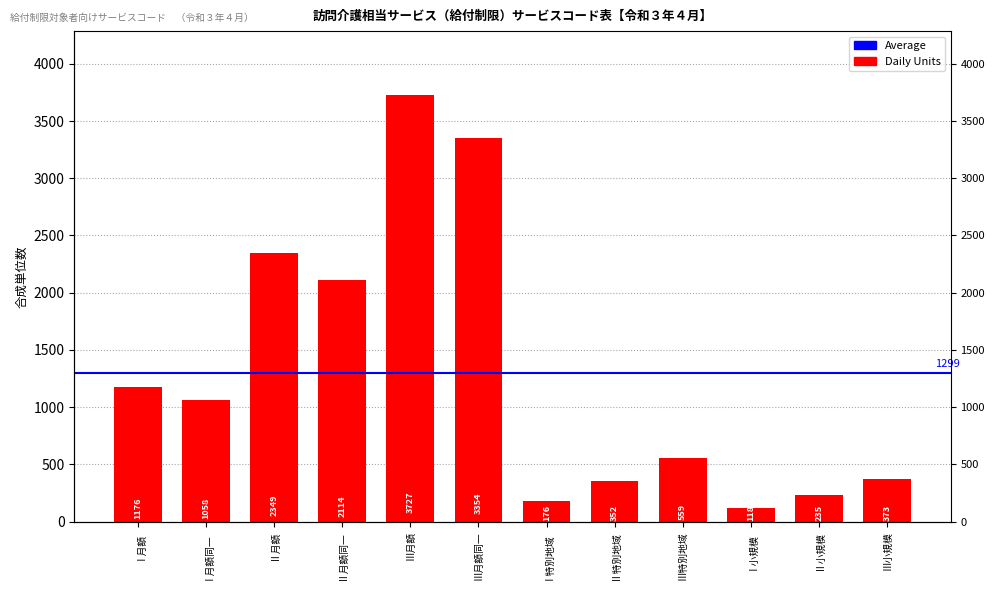

The value at Ⅲ小規模 is 373. True or false?

True